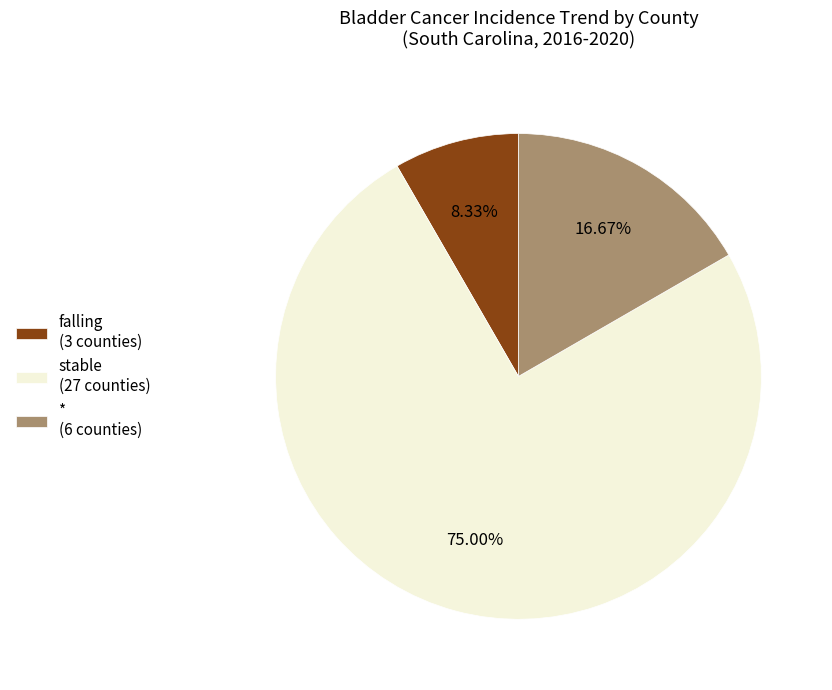

Approximately how many times larger is the value at * (6 counties) compared to falling (3 counties)?

2.0